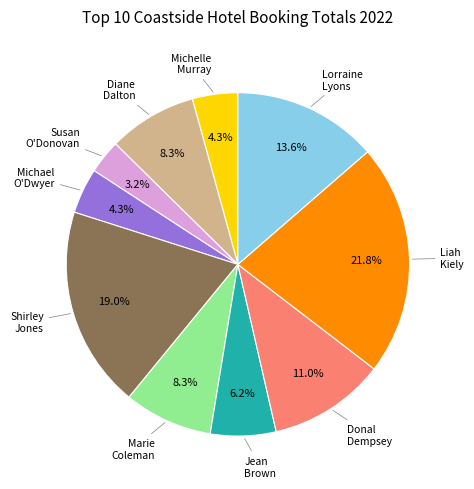

Which has a higher value, Diane Dalton or Donal Dempsey?

Donal Dempsey